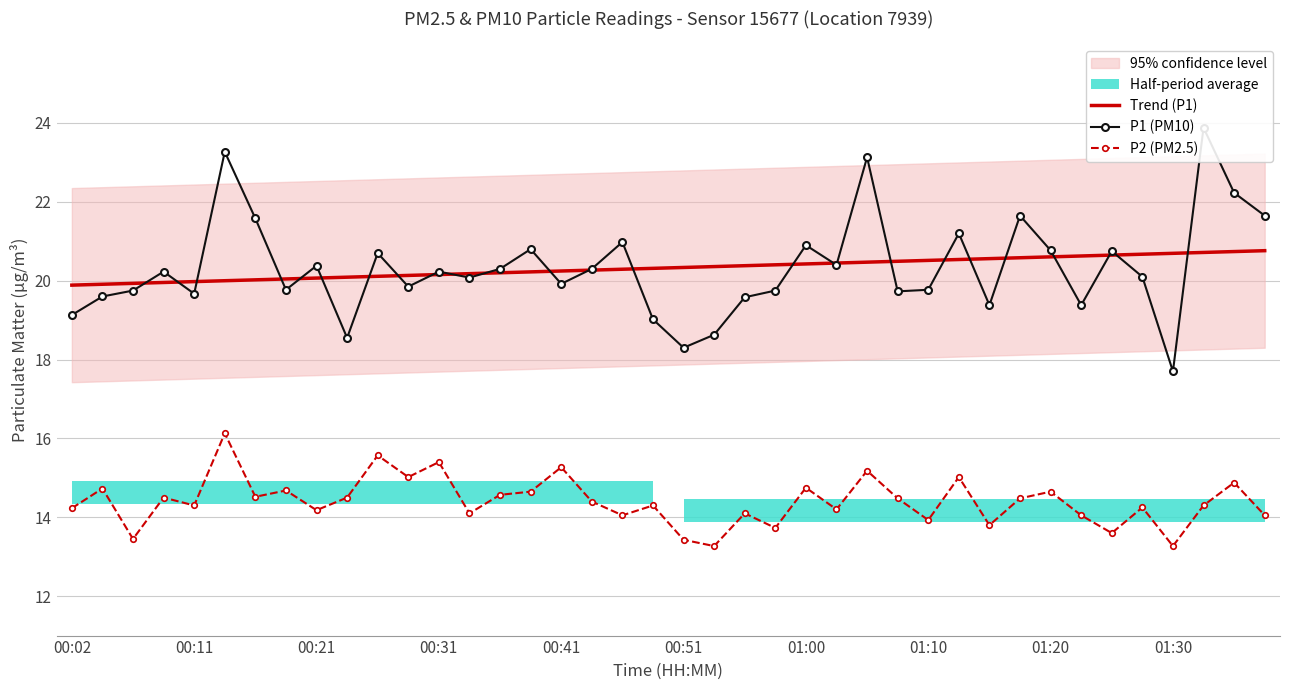

True or false: P2 (PM2.5) and Trend (P1) intersect in this chart.

False